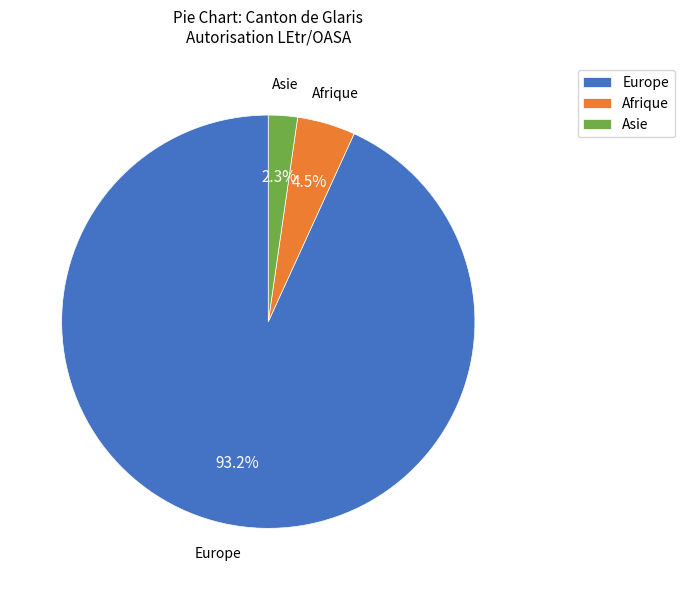

Which slice is the largest?

Europe